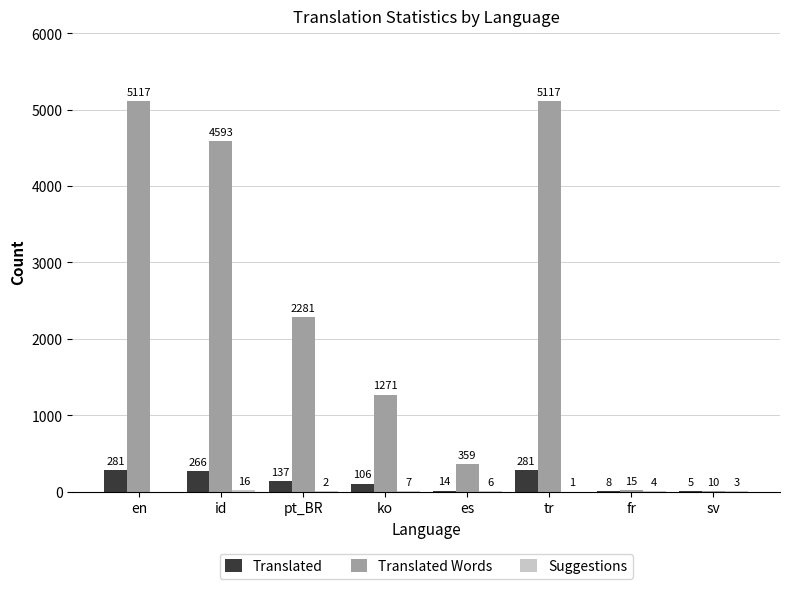

How many groups of bars are there?

8